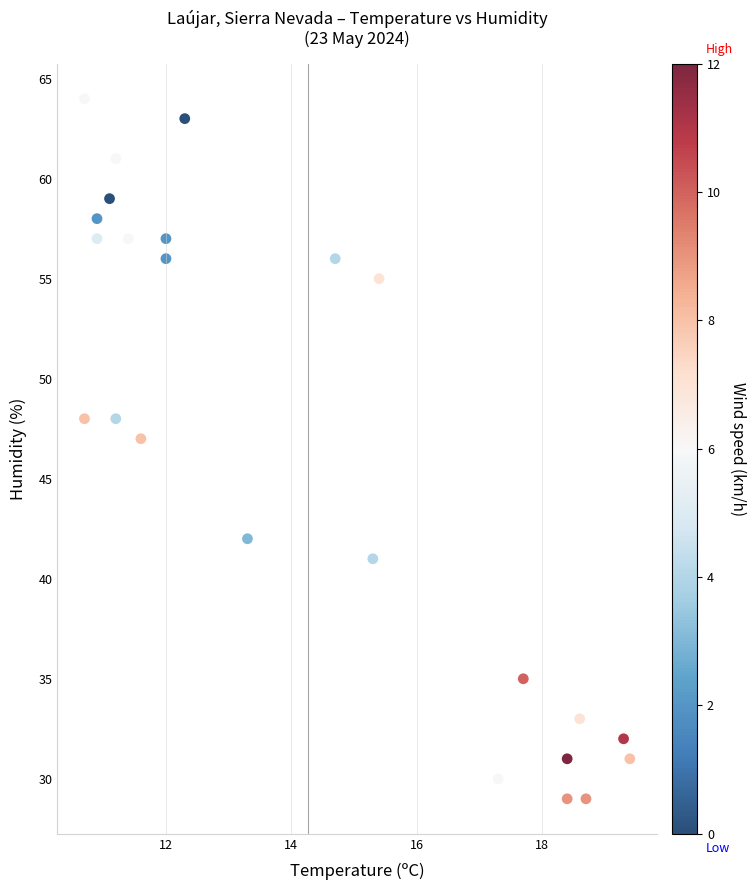

What Y value in the scatter plot is closest to 46?

47